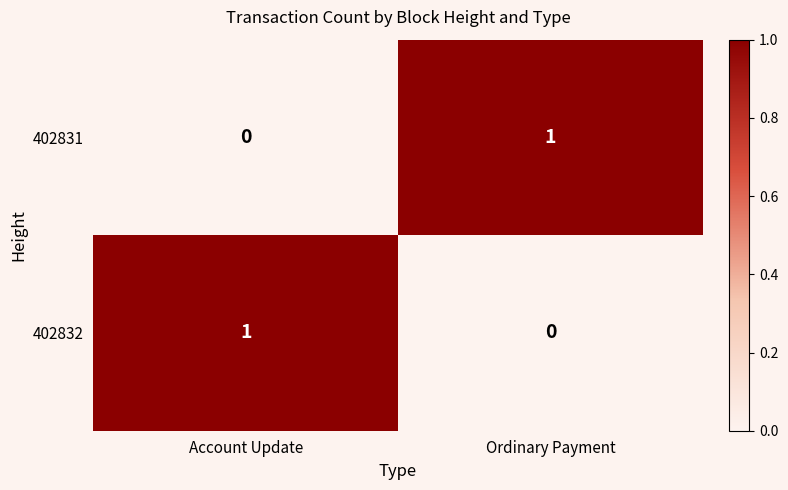

Count the number of data series in this chart.

2